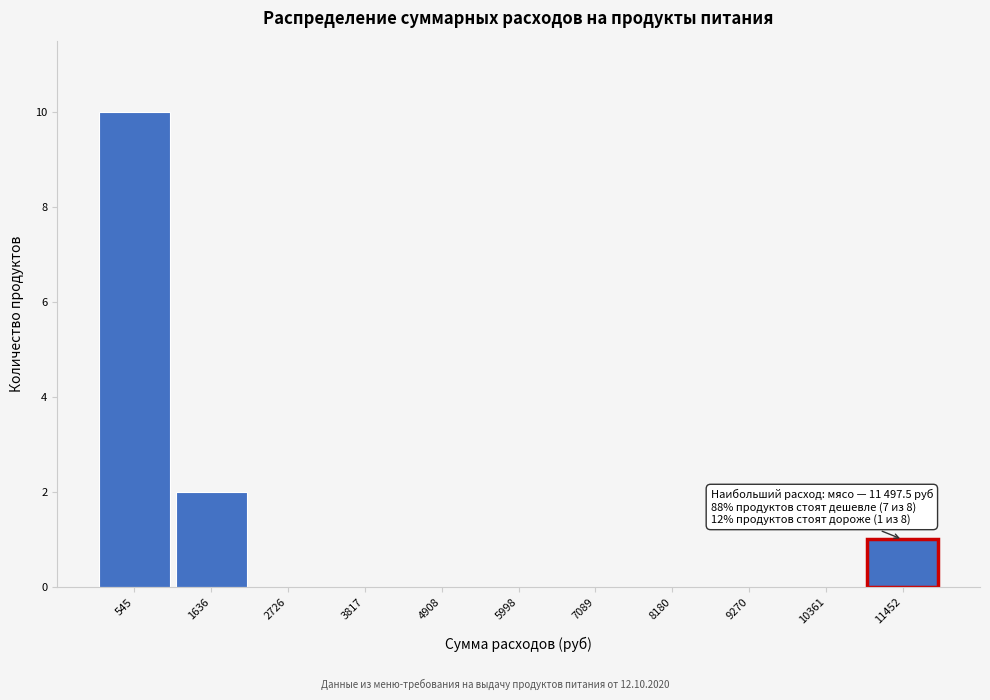

Over which range of the x-axis is the bar tallest?

0 to 1000